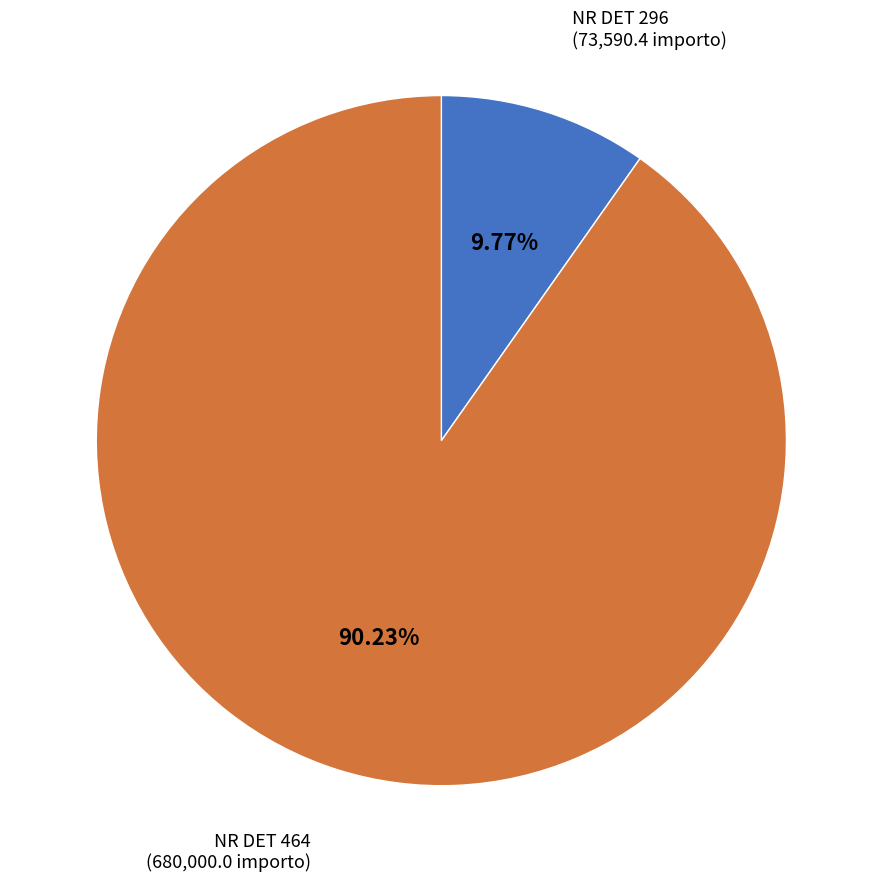

Is there a majority slice in this chart?

Yes